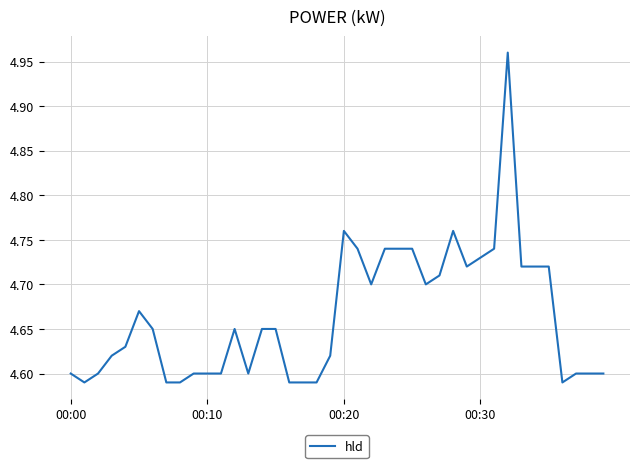

What is the difference between the maximum and minimum values?

0.4